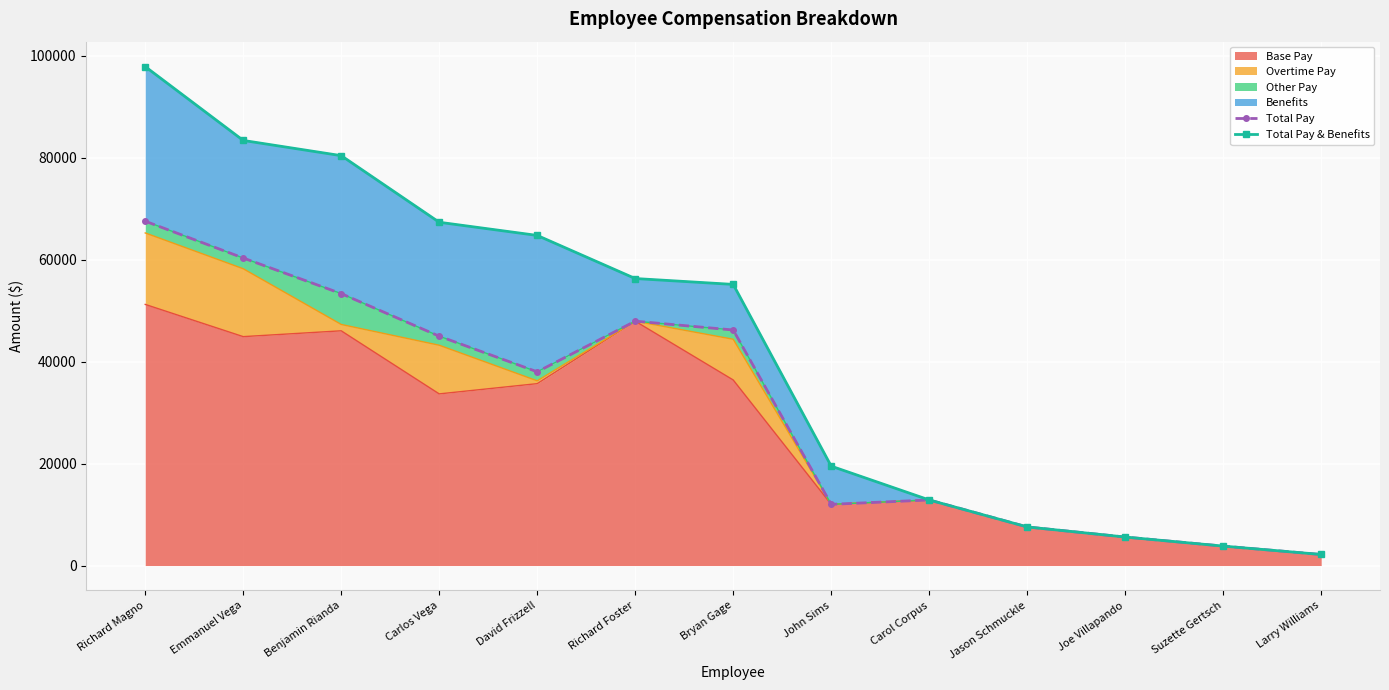

Which has a higher value, Suzette Gertsch or Jason Schmuckle?

Jason Schmuckle